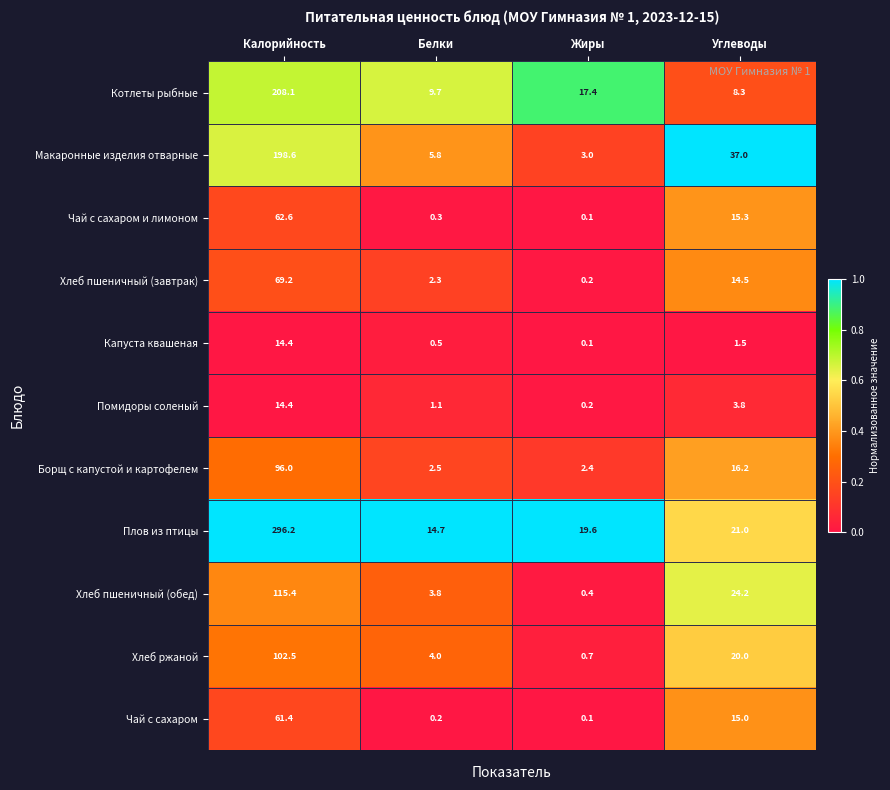

Which series has the largest range (max minus min)?

Плов из птицы